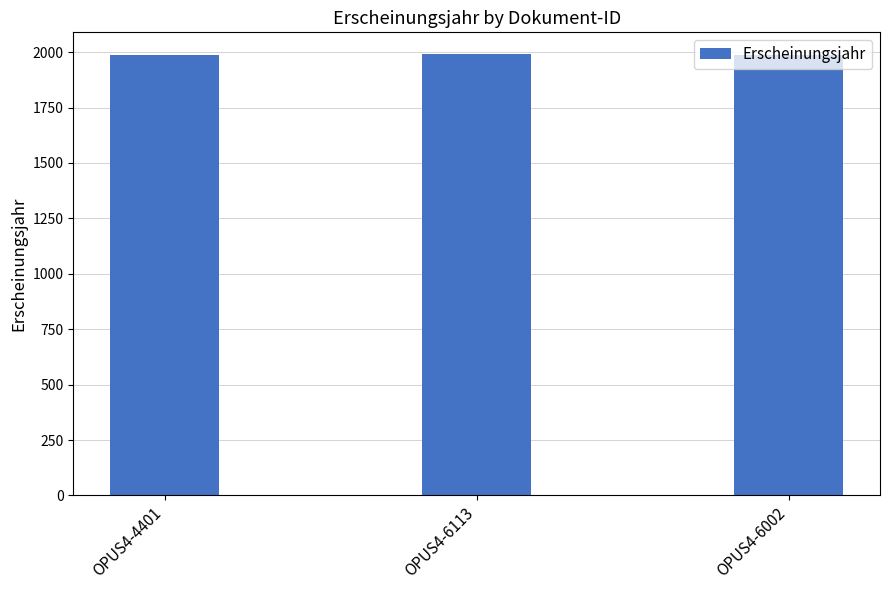

What is the difference between the values at OPUS4-6002 and OPUS4-6113?

1